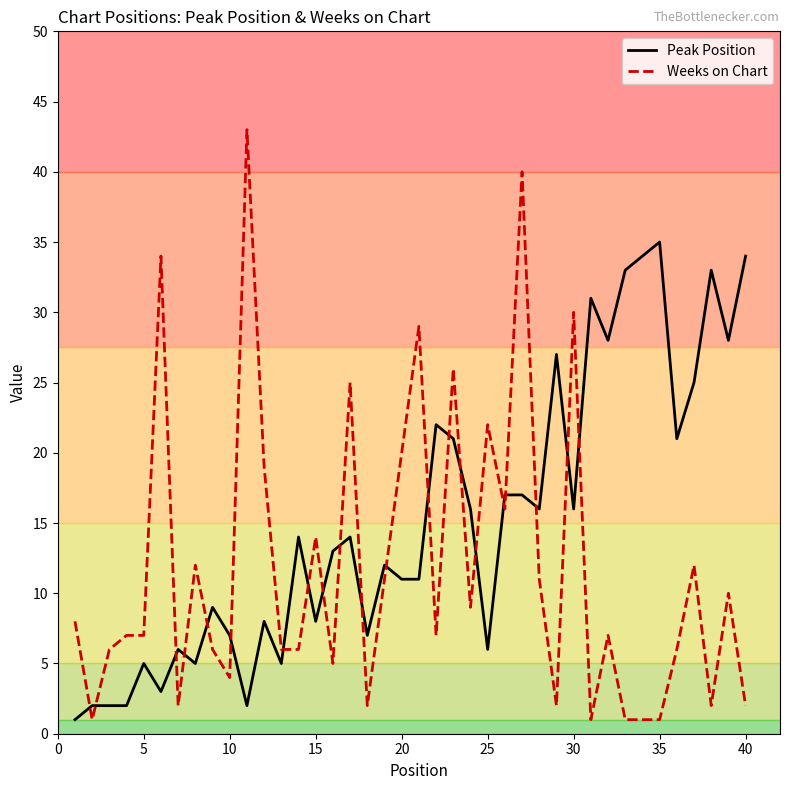

What is the sum of all Weeks on Chart values?

473